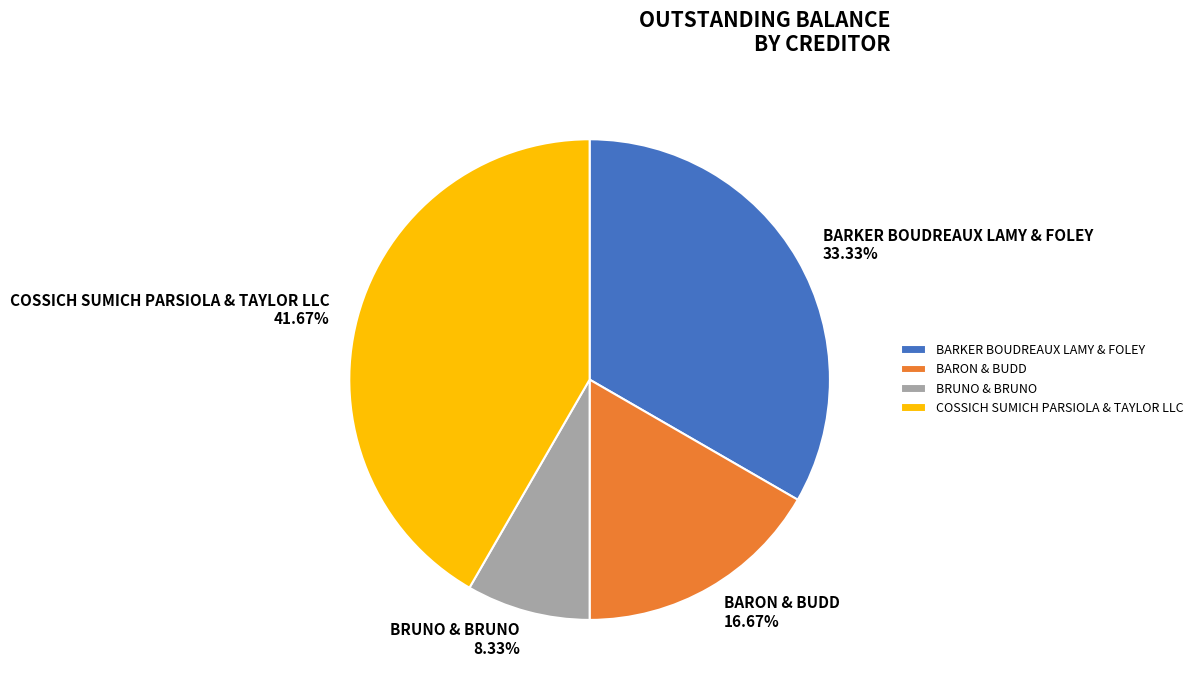

What portion of the pie excludes BARON & BUDD?

83.3%